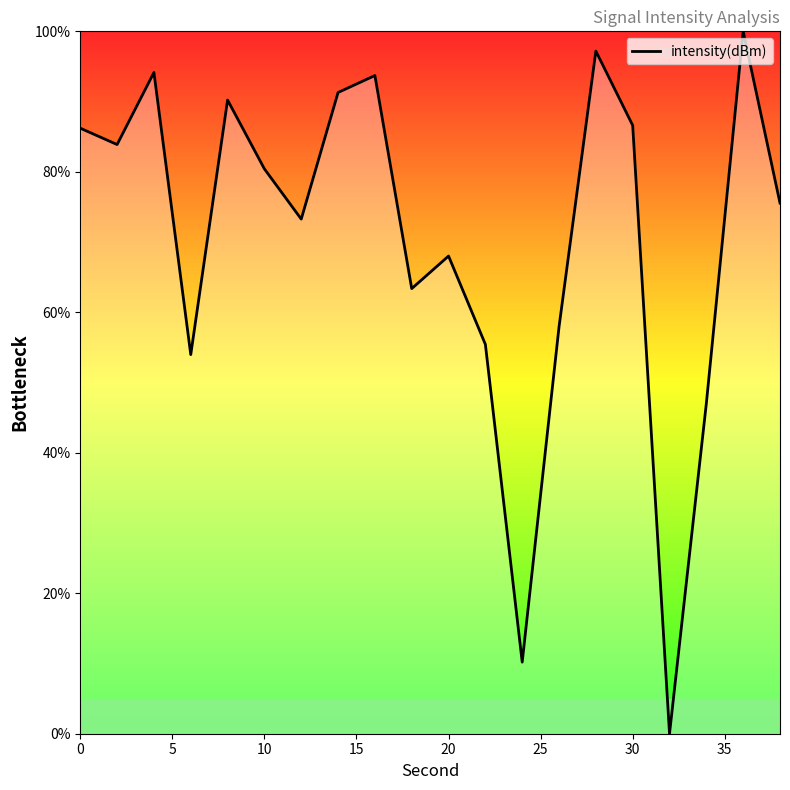

What is the maximum value shown in the chart?

100.0